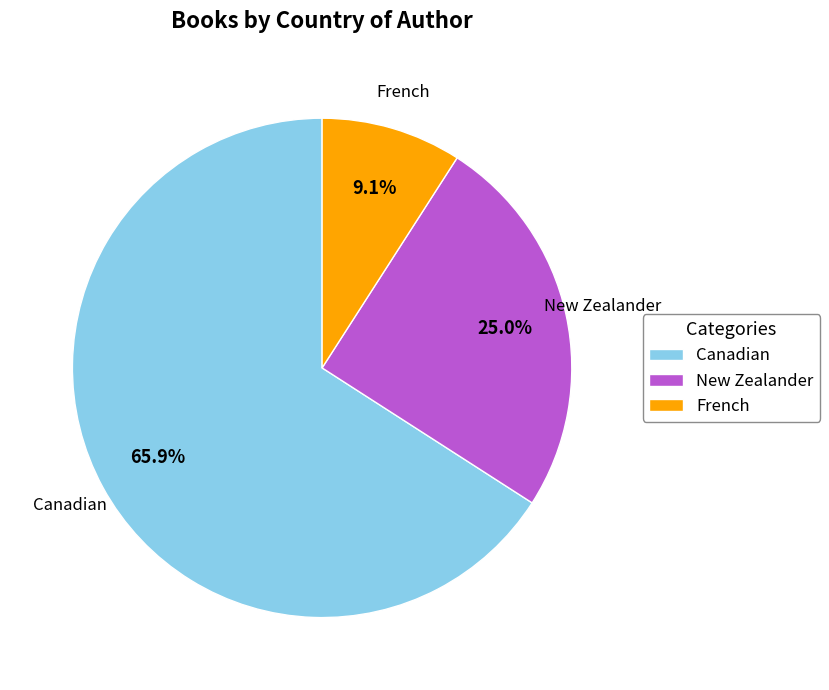

What percentage is the French slice, to the nearest percent?

9%